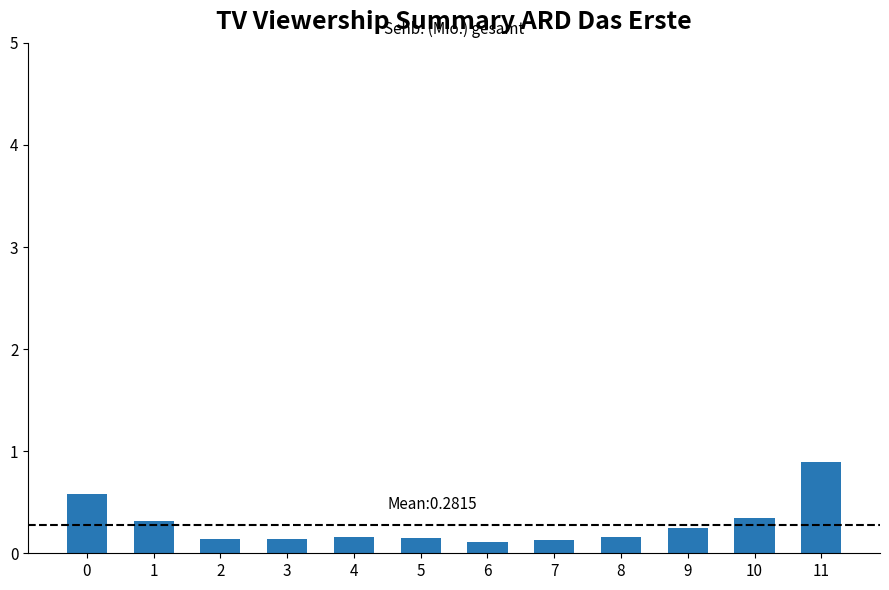

How many values are between 0 and 1?

12